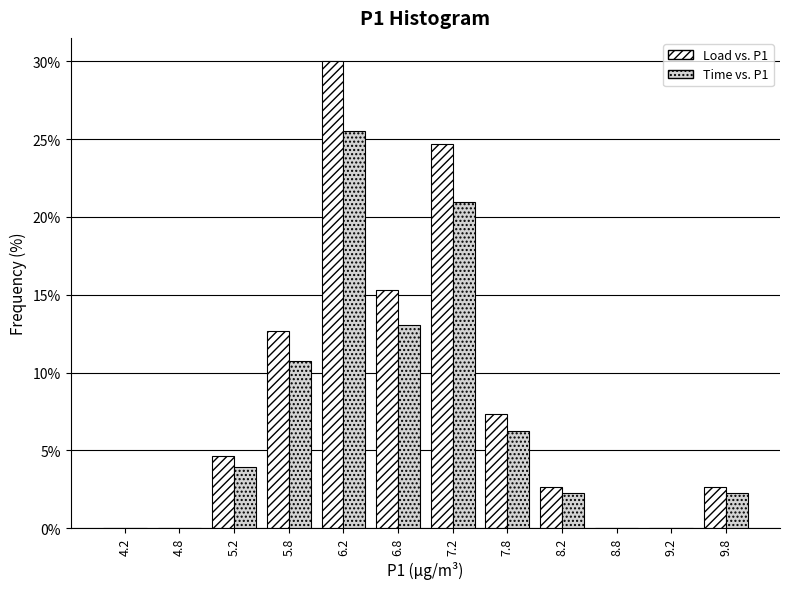

In the Time vs. P1 series, which range on the x-axis has the tallest bar?

6.0 to 6.5